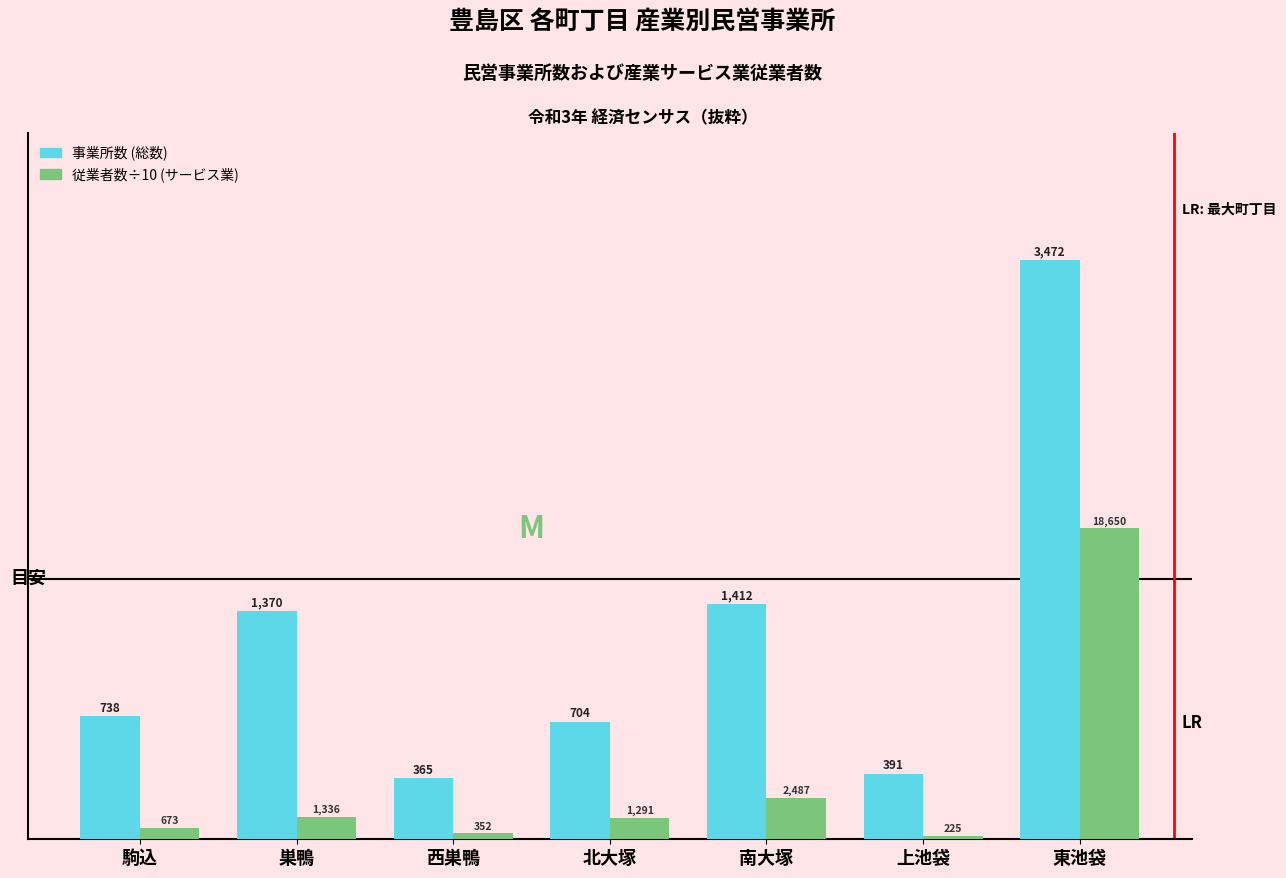

Between 駒込 and 北大塚, which series saw the biggest shift?

従業者数÷10 (サービス業)